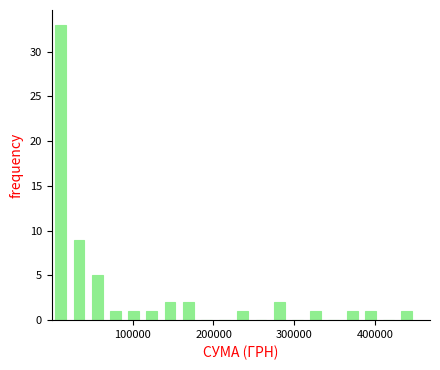

Read against the x-axis, roughly where is the centre of the tallest bar?

10000